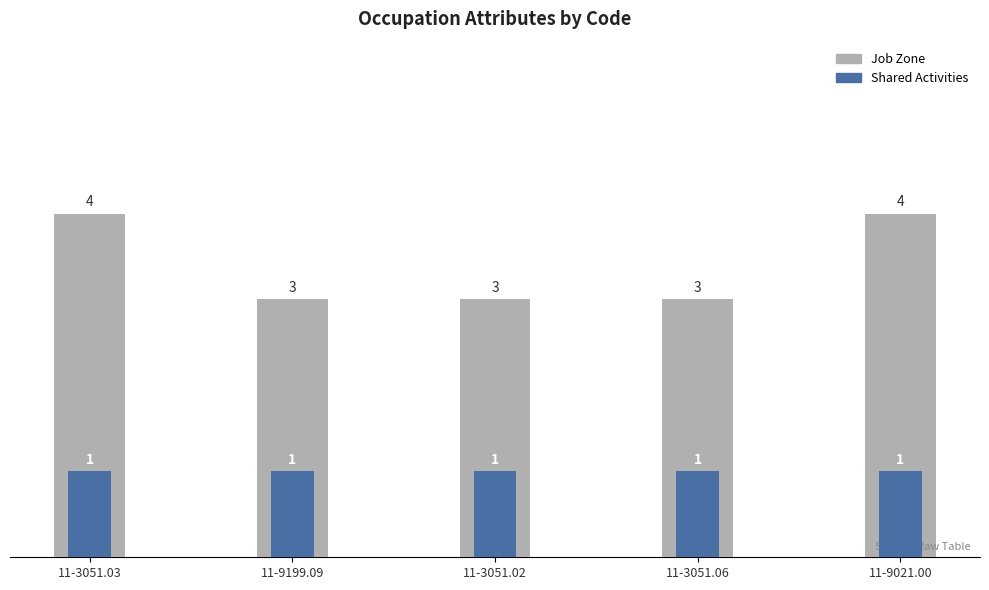

List the series in order of their peak value, lowest first.

Shared Activities, Job Zone